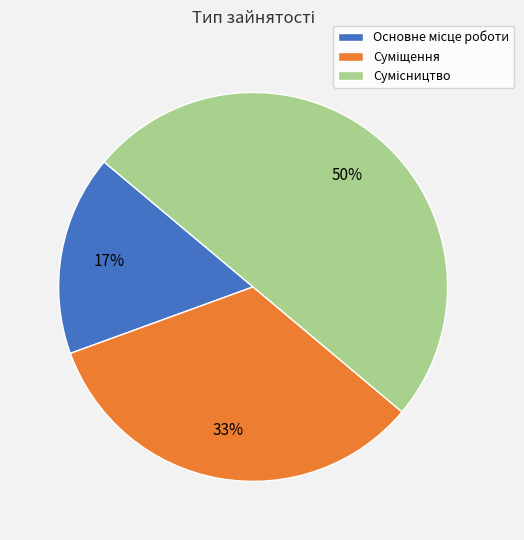

To the nearest percent, what is the difference between the largest and smallest slice percentages?

33%